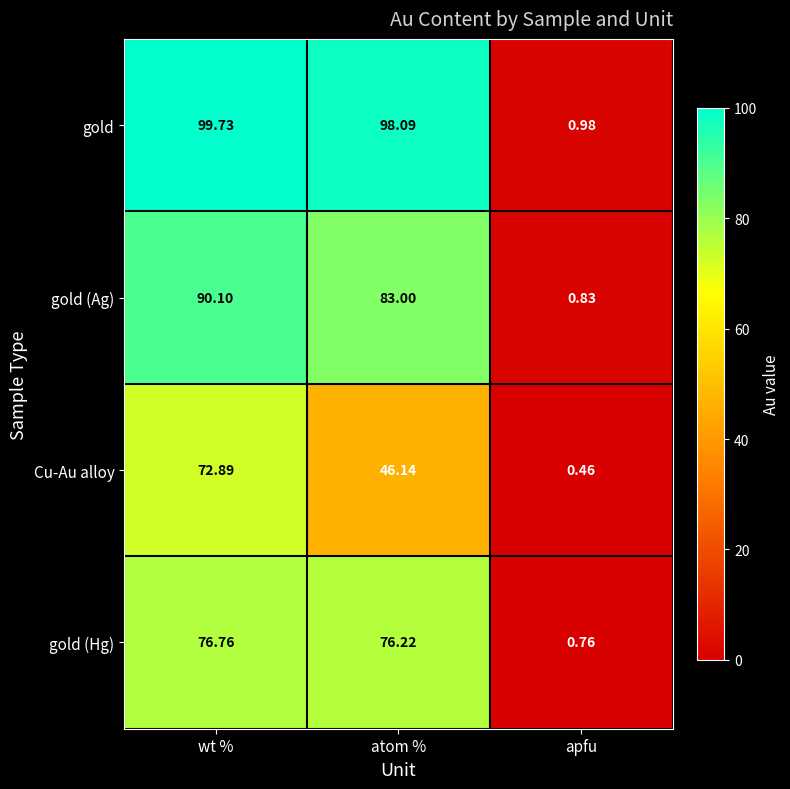

Which series changed the most between wt % and apfu?

gold